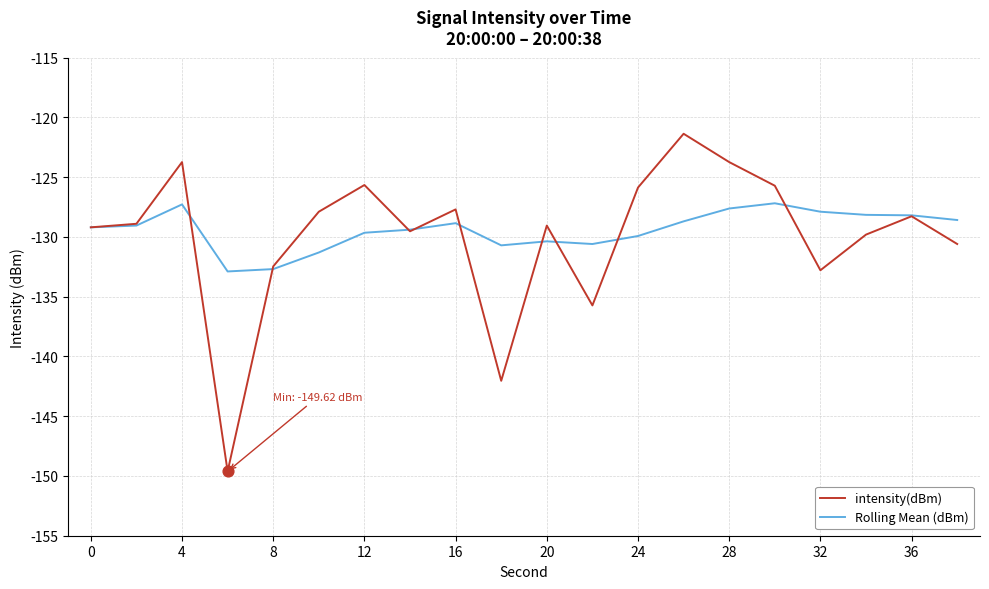

List the series in order of their peak value, lowest first.

Rolling Mean (dBm), intensity(dBm)